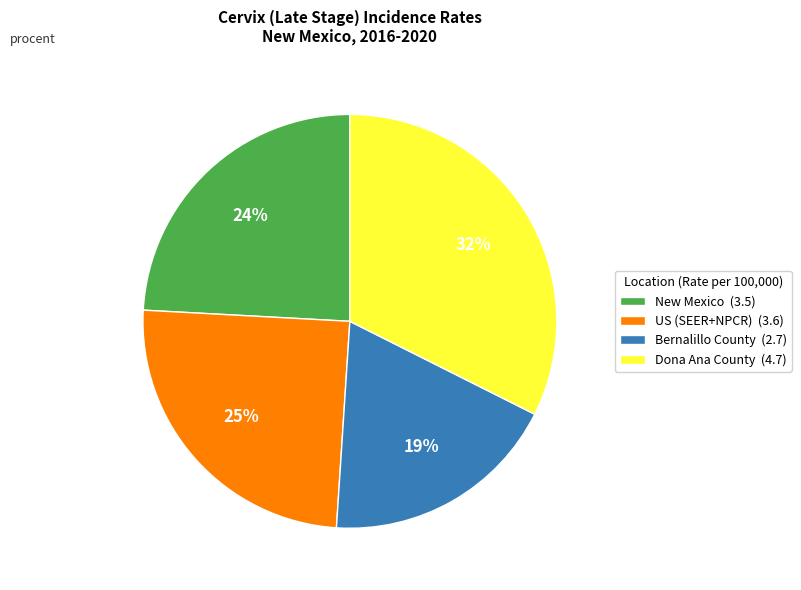

To the nearest percent, what percentage of the pie is New Mexico?

24%